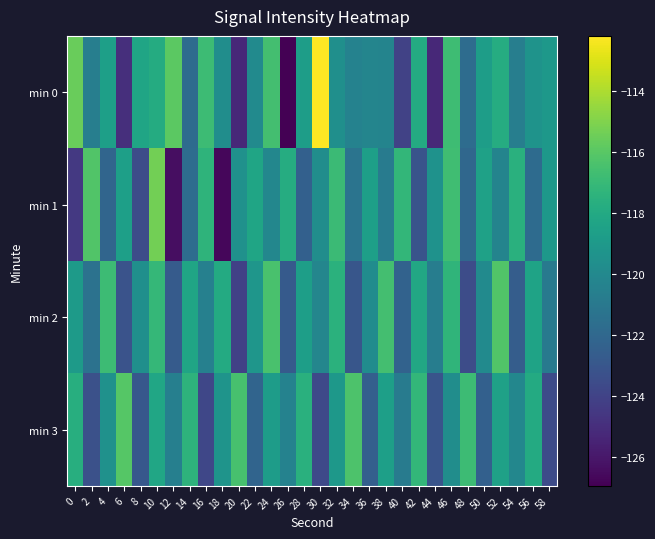

At which category is the sum across all series the highest?

10